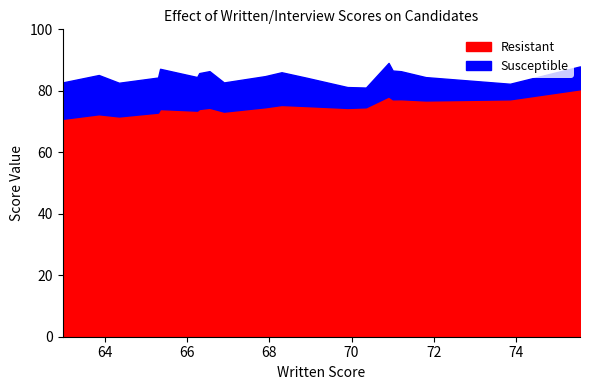

What is the maximum value for Resistant?

80.5